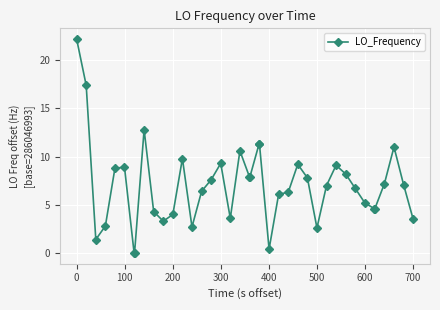

What is the value of the 12th point from the left?

4.0